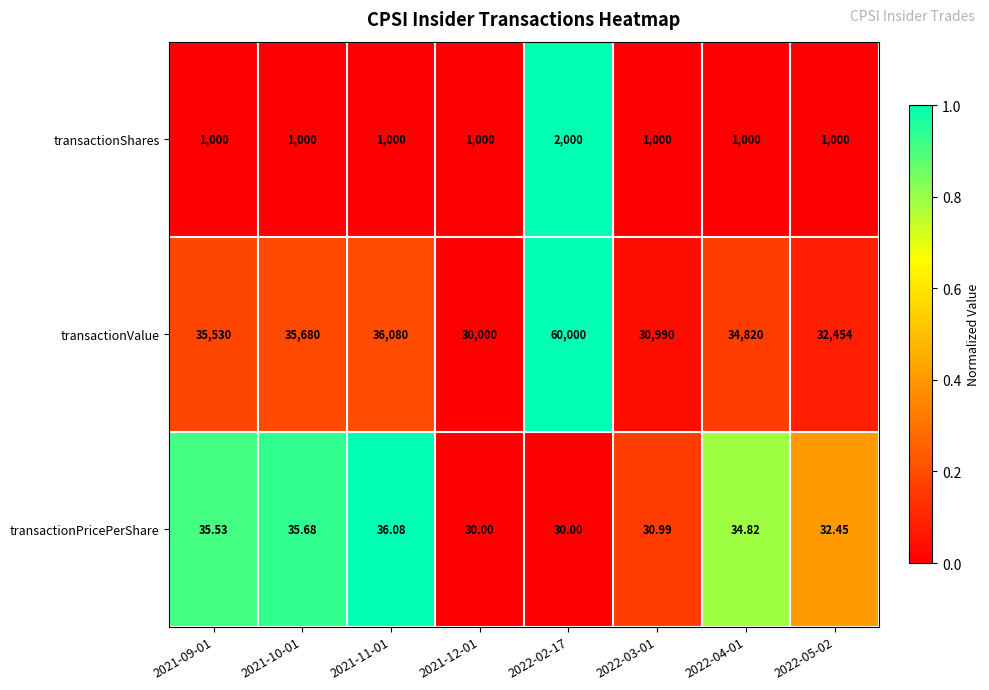

What is the total value across all series at 2022-04-01?

35854.8